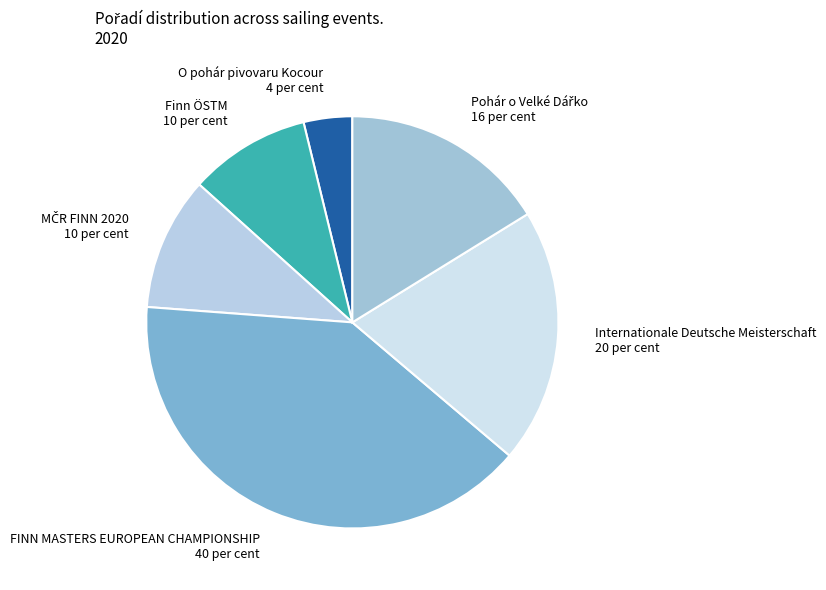

The O pohár pivovaru Kocour slice represents 4% of the pie. True or false?

True